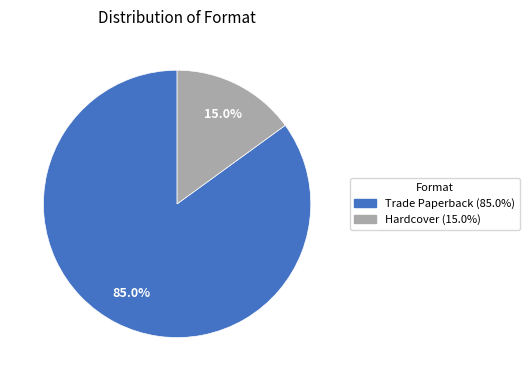

How many slices are in this pie chart?

2